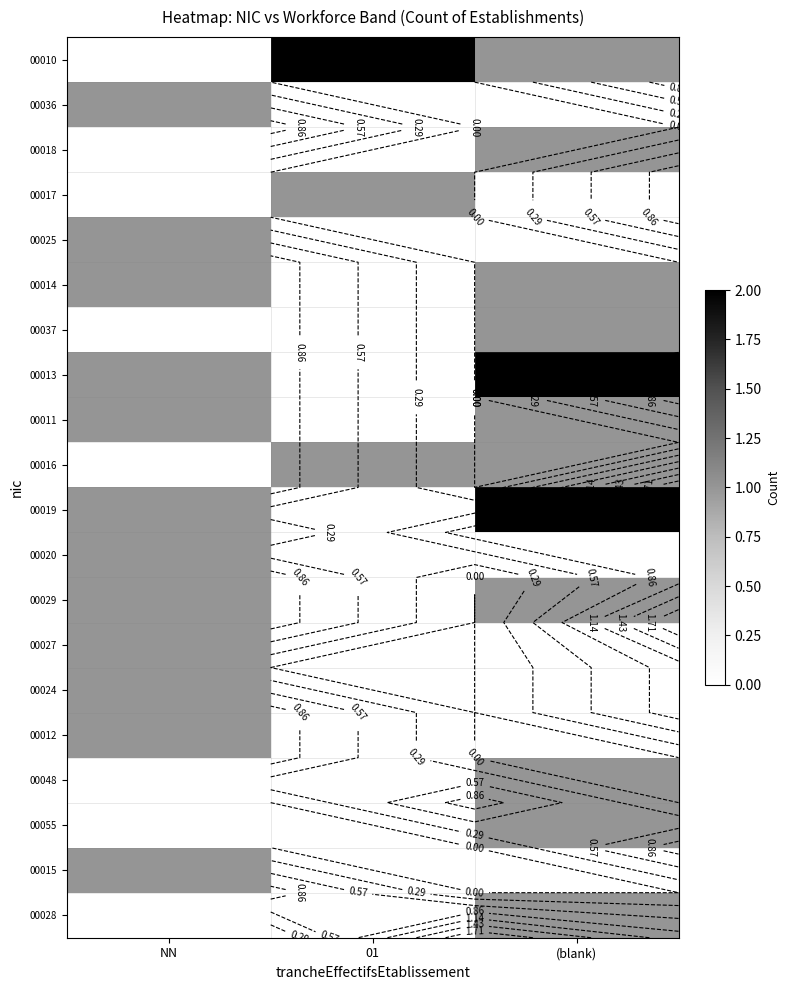

The value of 00024 at 01 is 0. True or false?

True